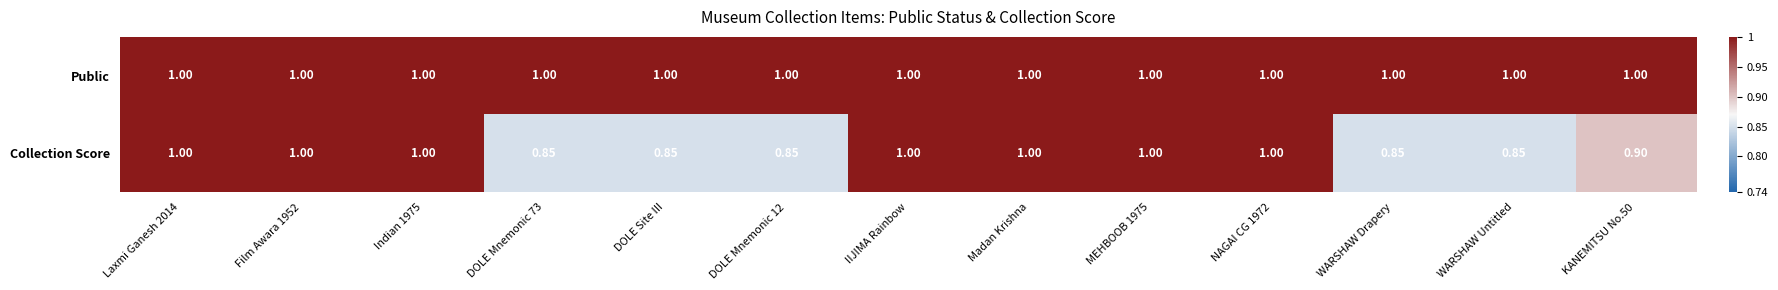

At WARSHAW Drapery, list the series in order from largest to smallest.

Public, Collection Score